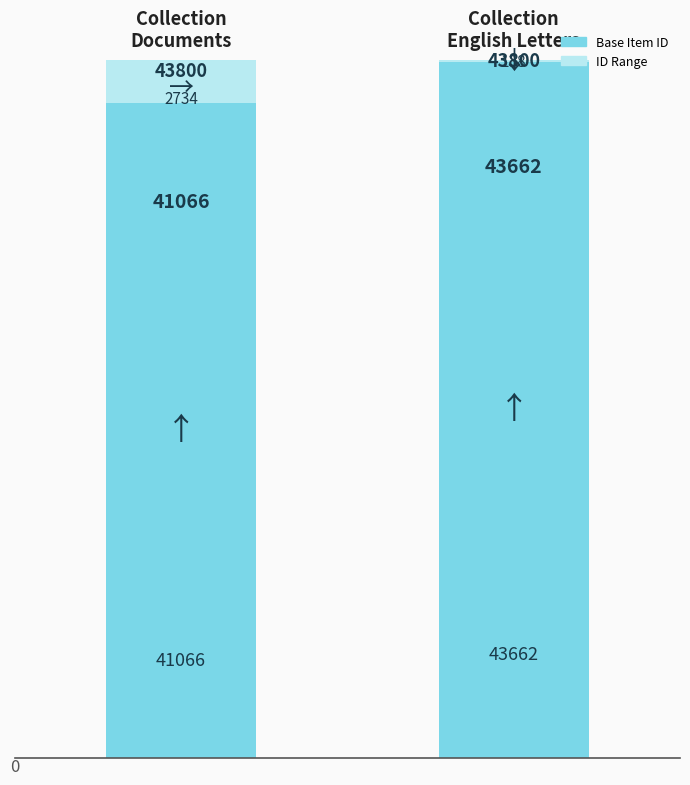

Reading left to right, transcribe the values for Base Item ID.

41066	43662